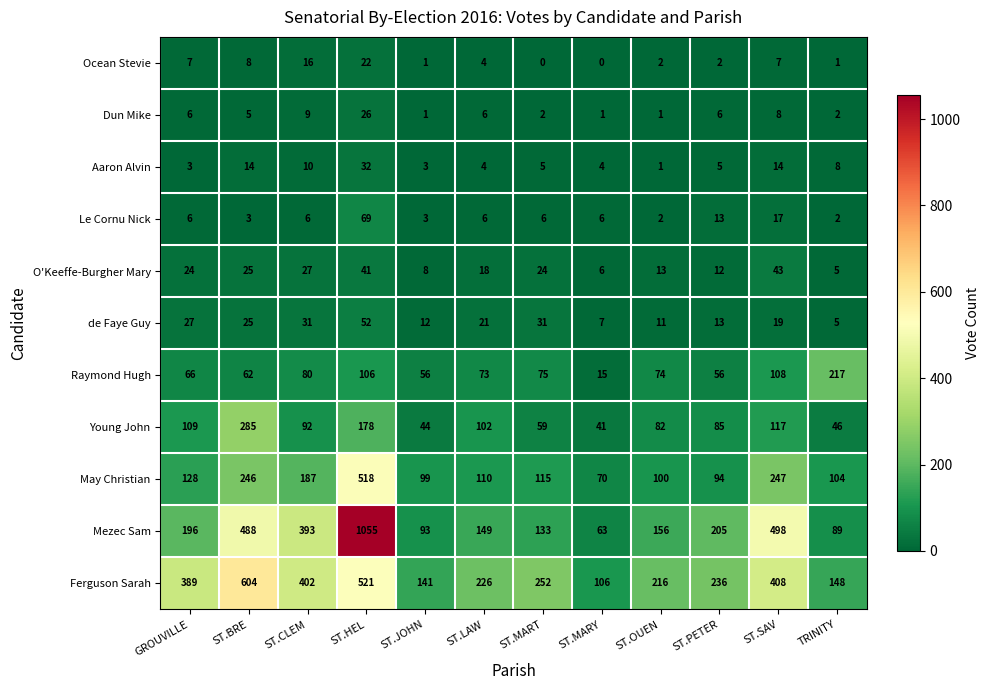

The Le Cornu Nick series shows 2 at ST.BRE. True or false?

False